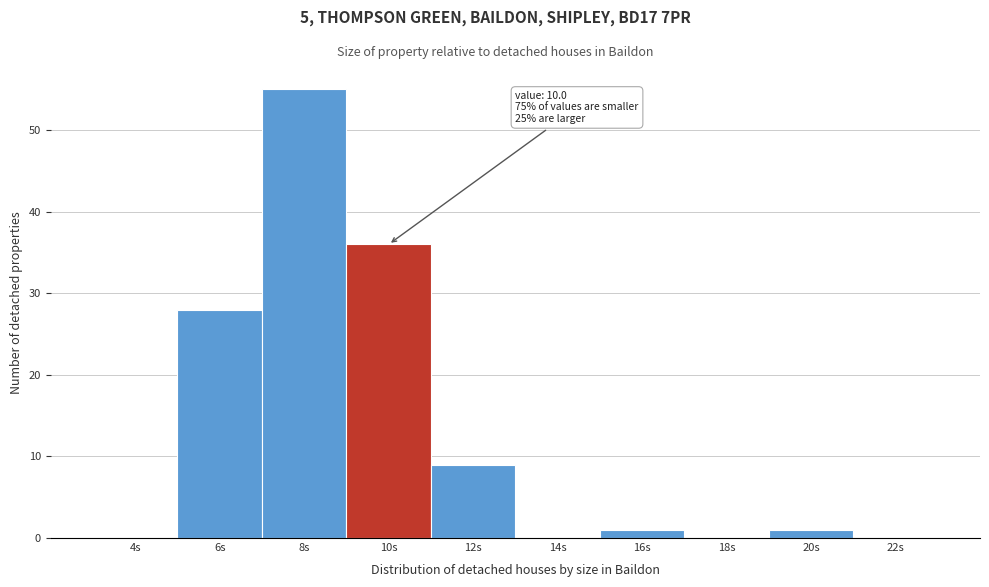

Reading left to right, extract all data points from this chart.

4s=0	6s=28	8s=55	10s=36	12s=9	14s=0	16s=1	18s=0	20s=1	22s=0